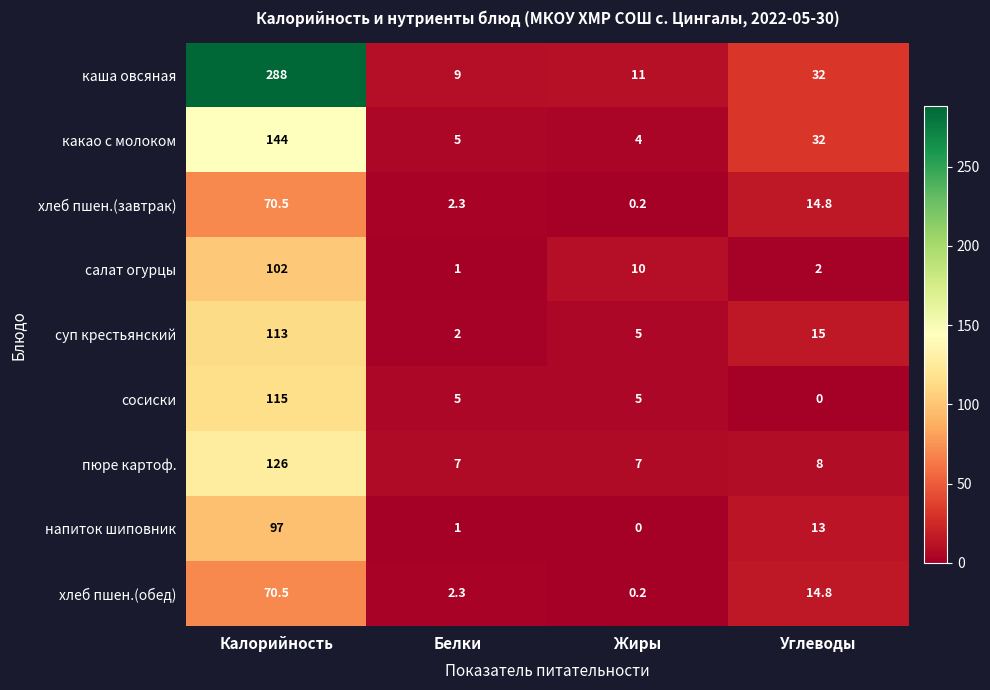

Where does the напиток шиповник series first go above 13?

Калорийность